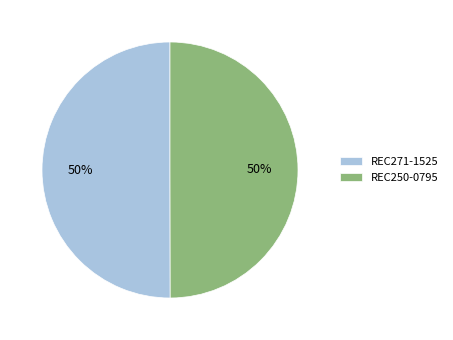

Is the sum of REC250-0795 and REC271-1525 greater than half?

Yes